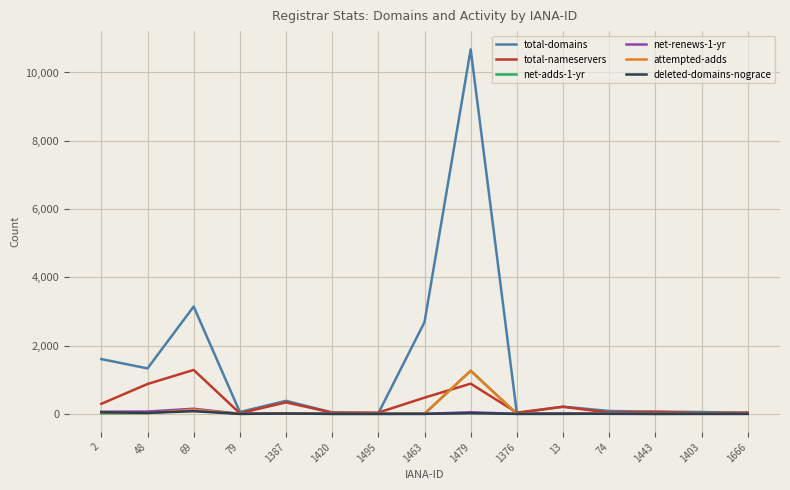

What is the difference between the deleted-domains-nograce values at 2 and 69?

32